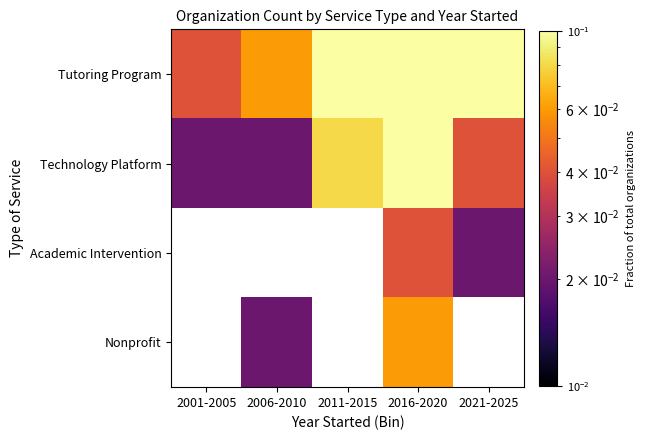

How many Technology Platform values are between 0 and 1?

5